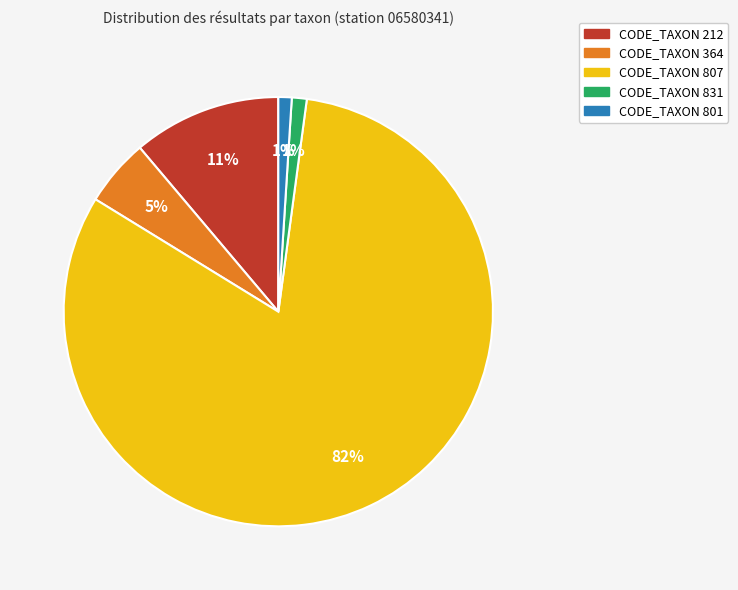

Which slice represents more than half of the pie?

CODE_TAXON 807